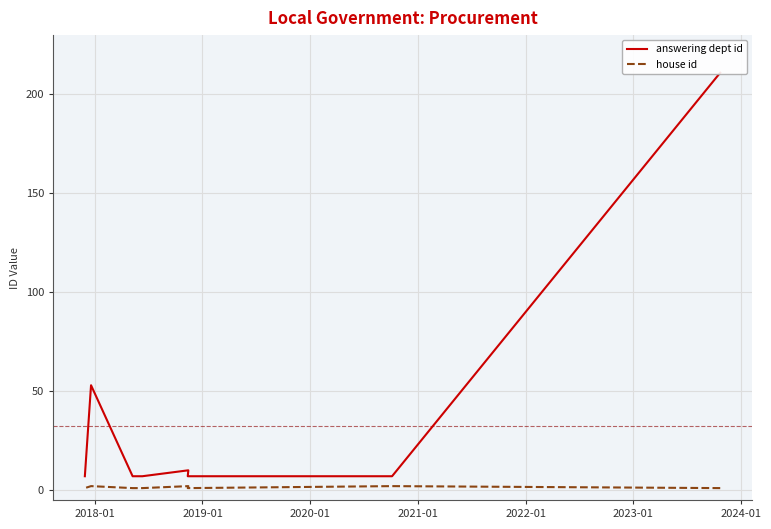

True or false: answering dept id has more than 1 interior local peaks.

True